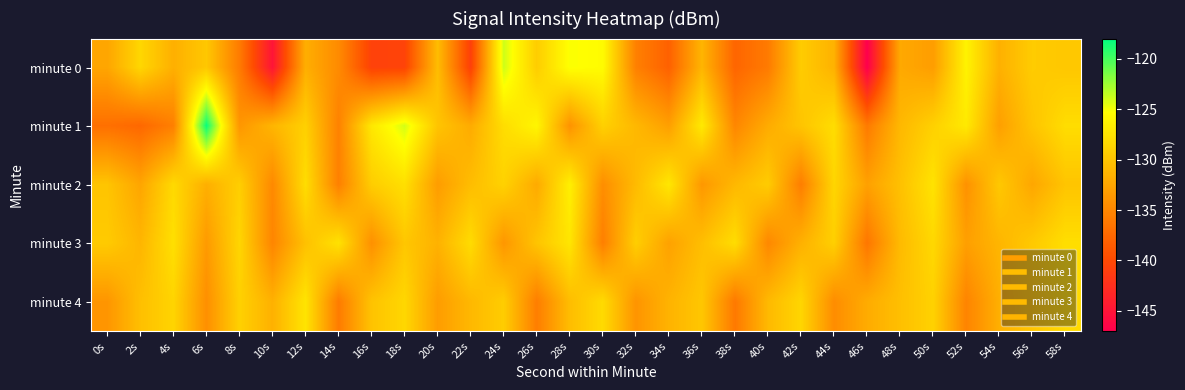

Which series has the widest spread of values?

minute 0